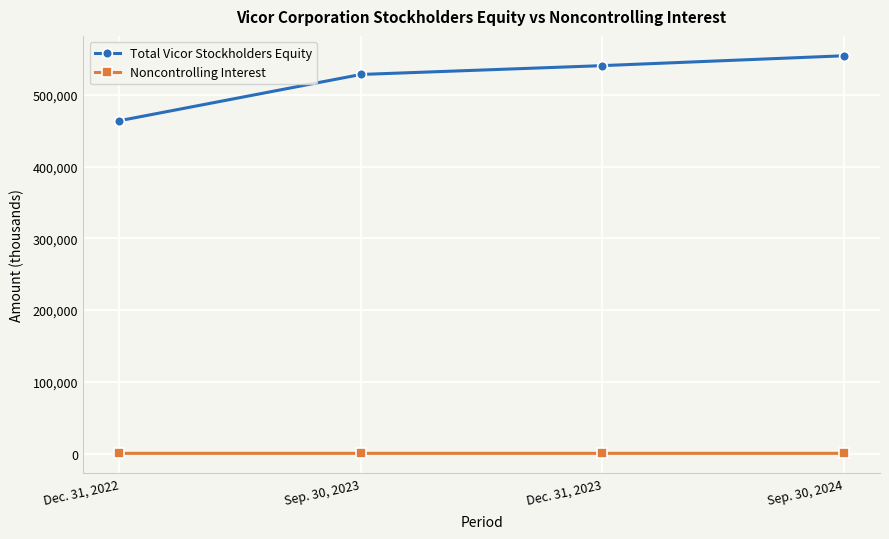

What is the label of the 1st point from the left?

Dec. 31, 2022